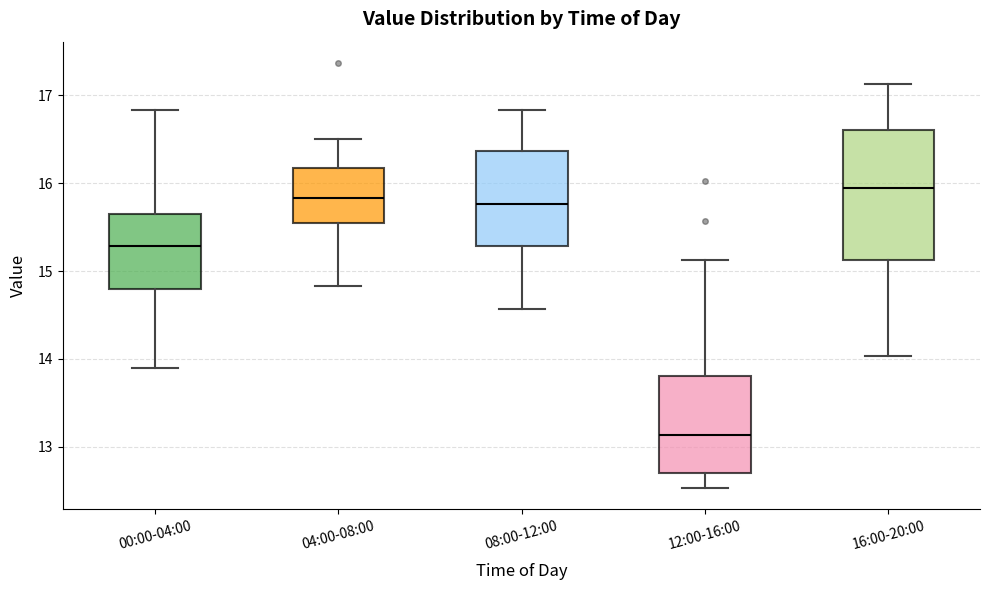

Which box is the tallest, from its lower edge to its upper edge?

16:00-20:00